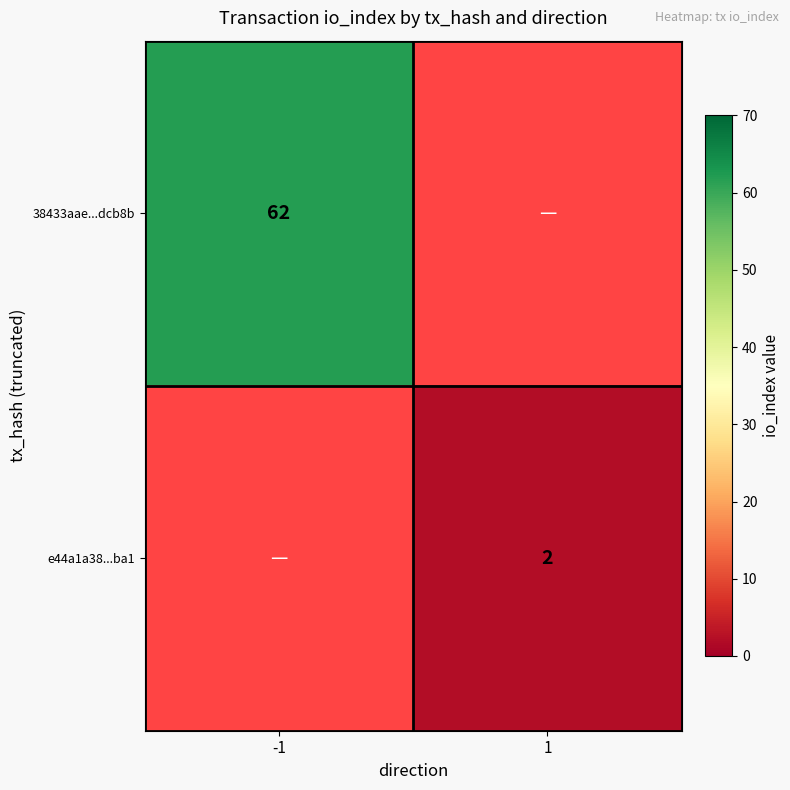

The value of 38433aae...dcb8b at -1 is 95. True or false?

False